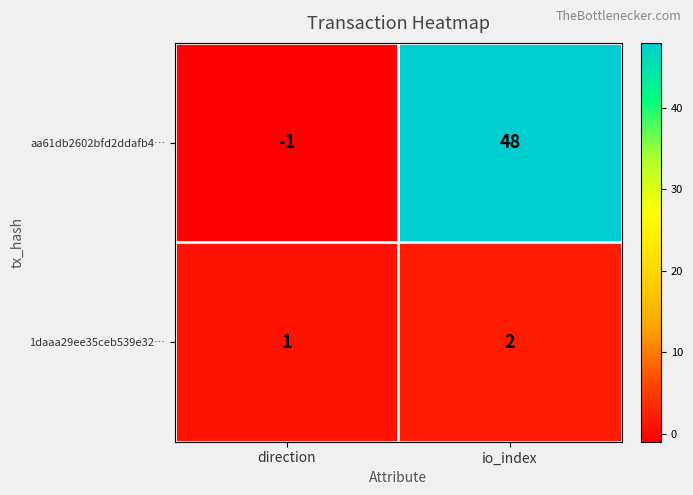

The value of 1daaa29ee35ceb539e32… at io_index is 3. True or false?

False